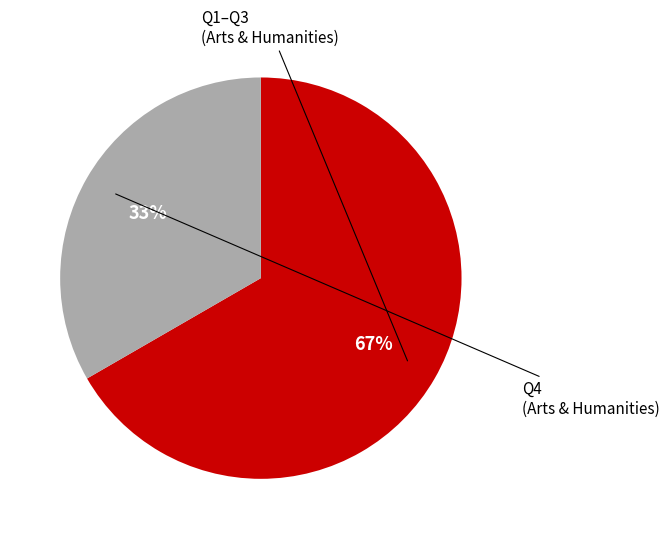

Is there a majority slice in this chart?

Yes